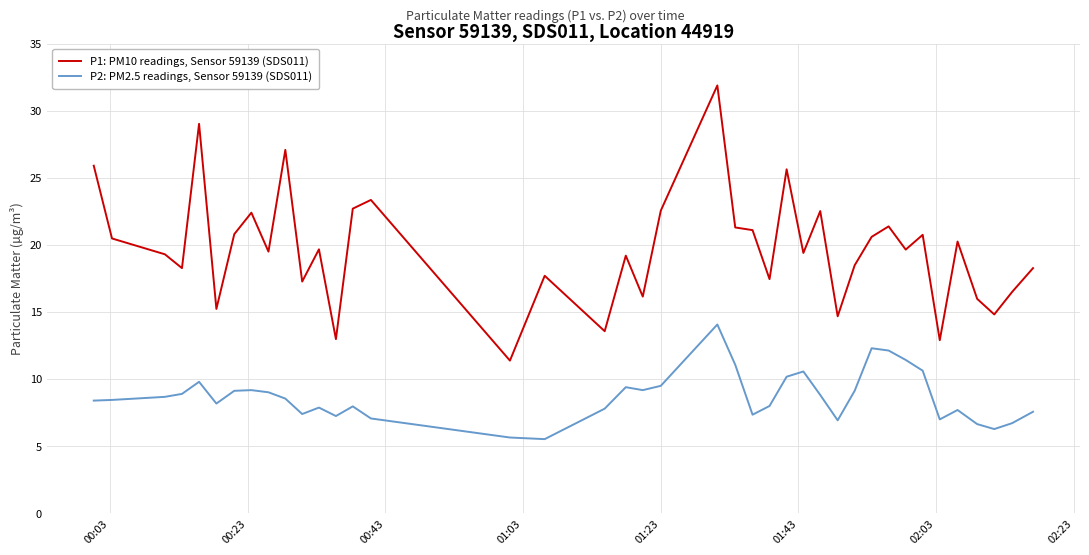

Which series has the widest spread of values?

P1: PM10 readings, Sensor 59139 (SDS011)